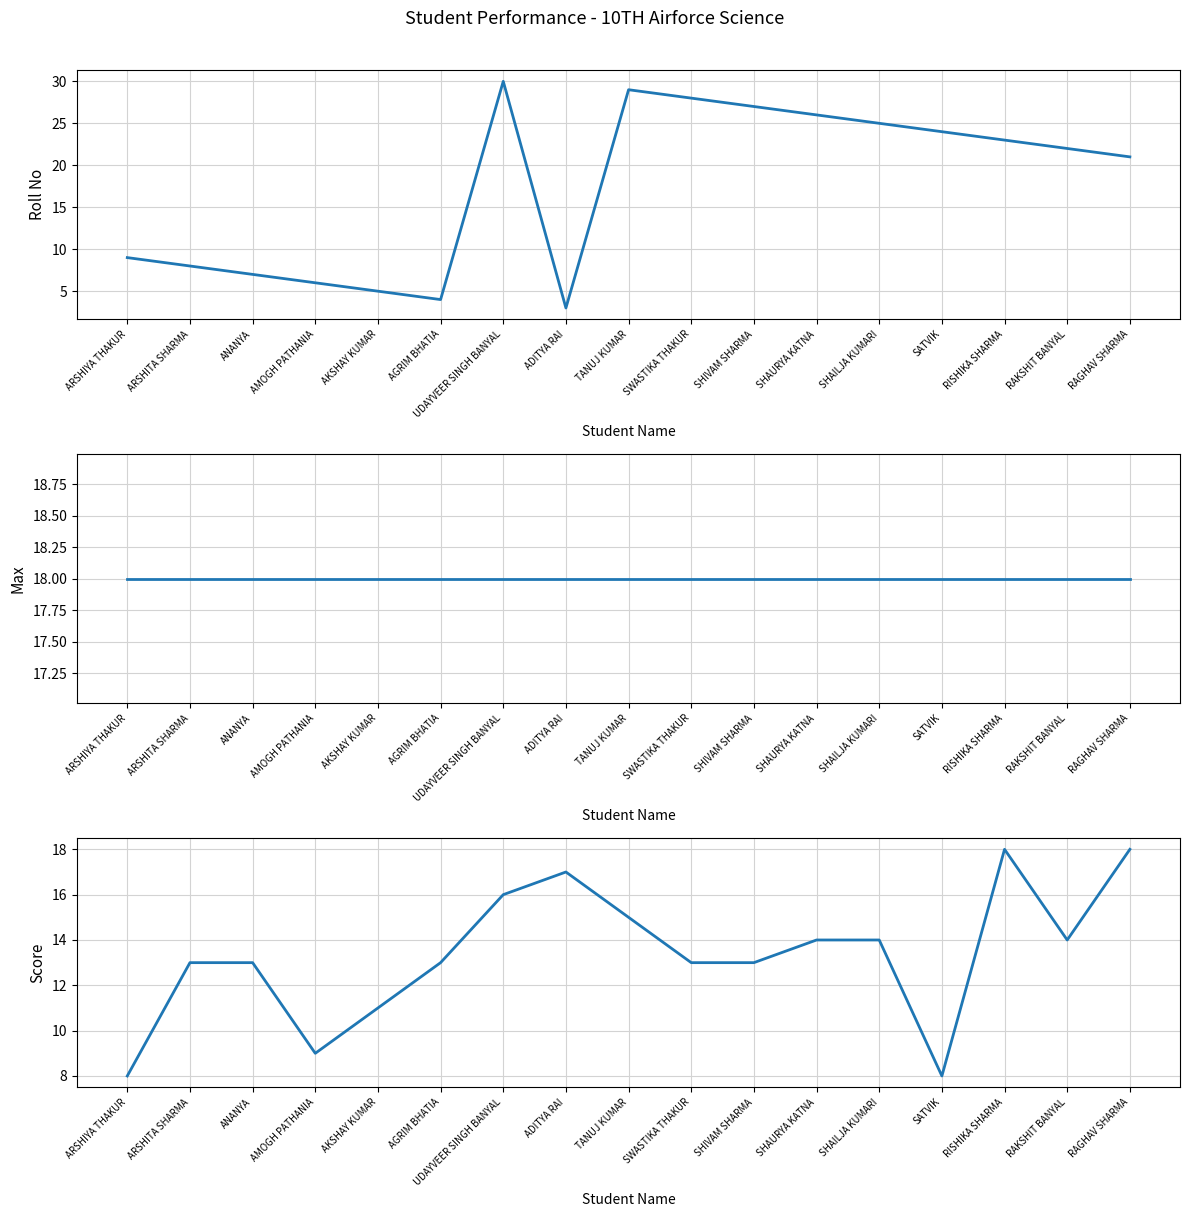

At which category is the sum across all series the highest?

UDAYVEER SINGH BANYAL